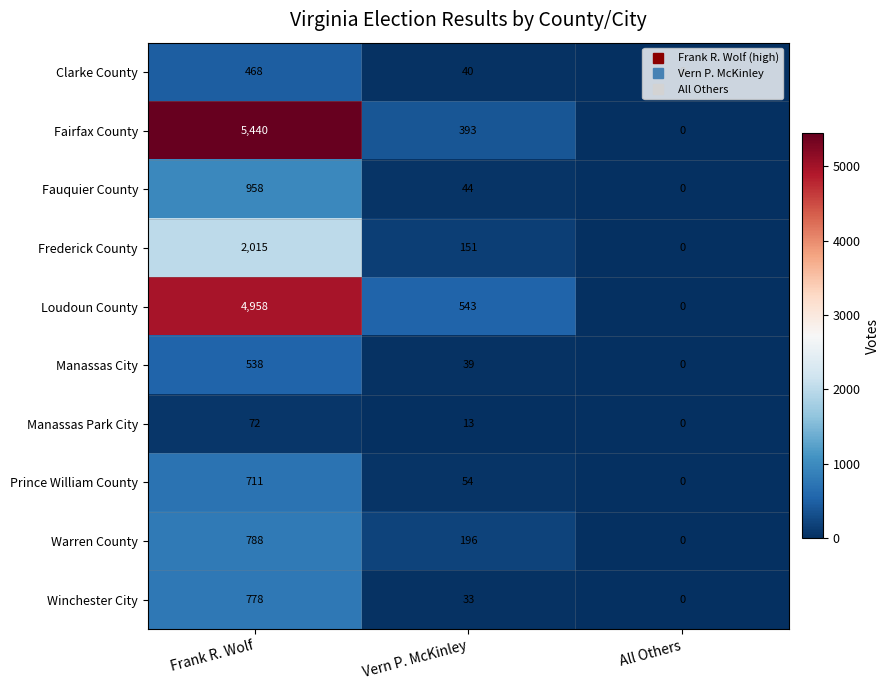

What is the difference between the Warren County values at Vern P. McKinley and All Others?

196